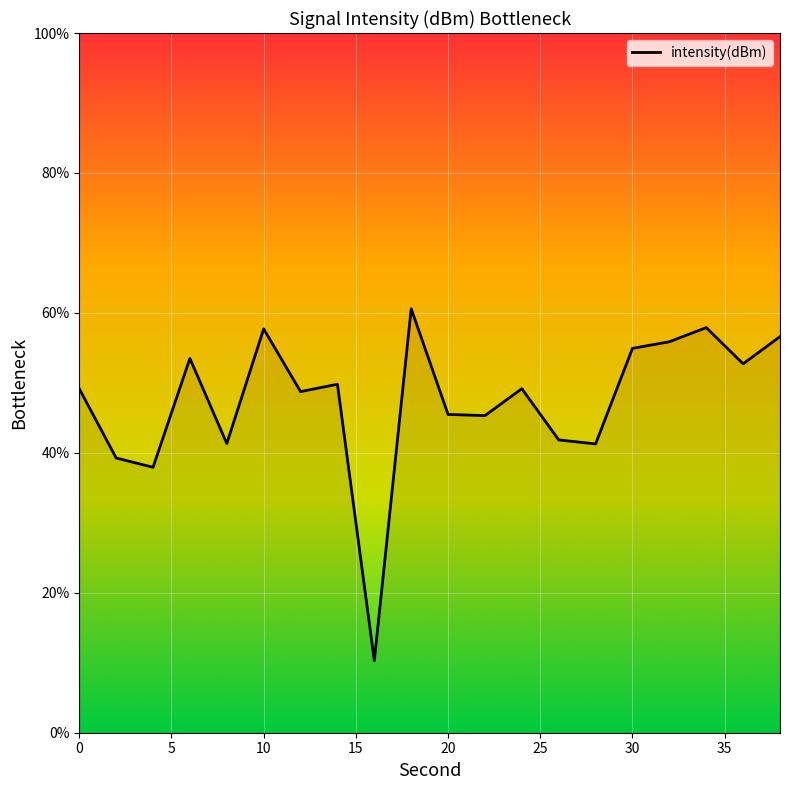

What is the maximum value shown in the chart?

60.6